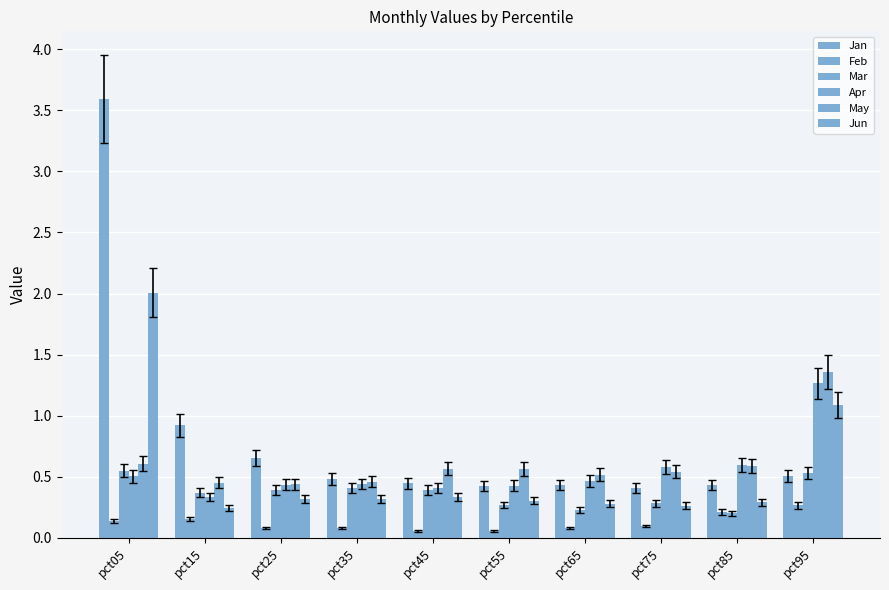

How many groups of bars are there?

10